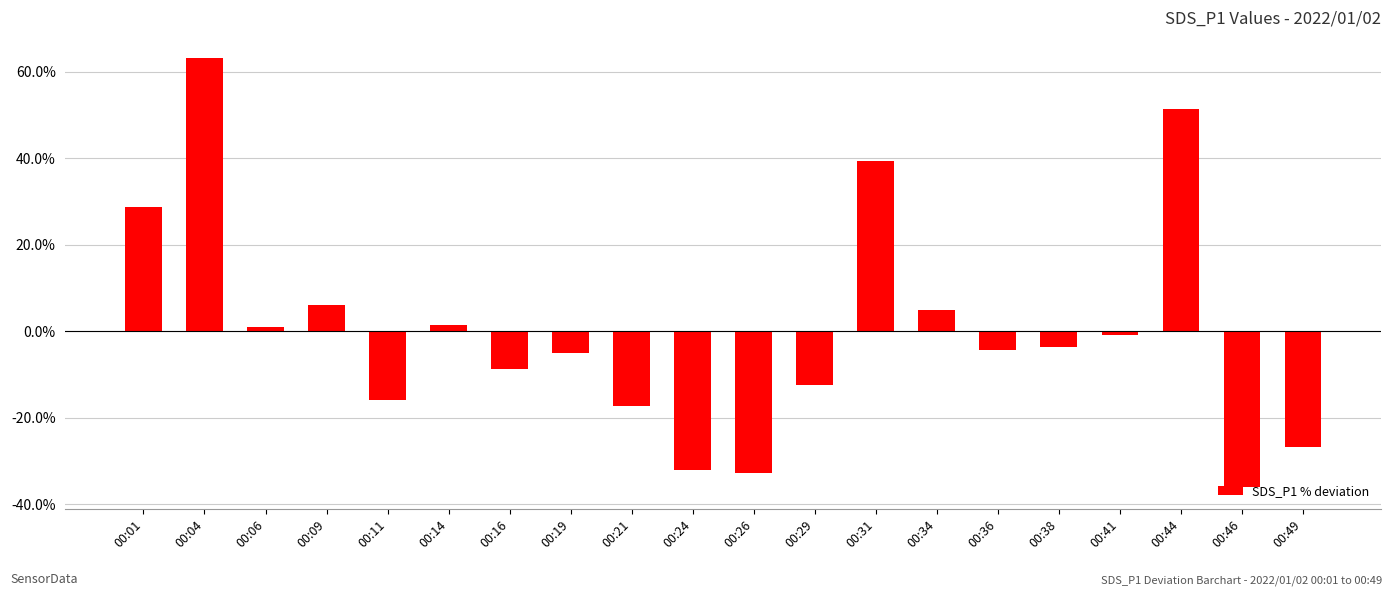

Which has a higher value, 00:04 or 00:38?

00:04